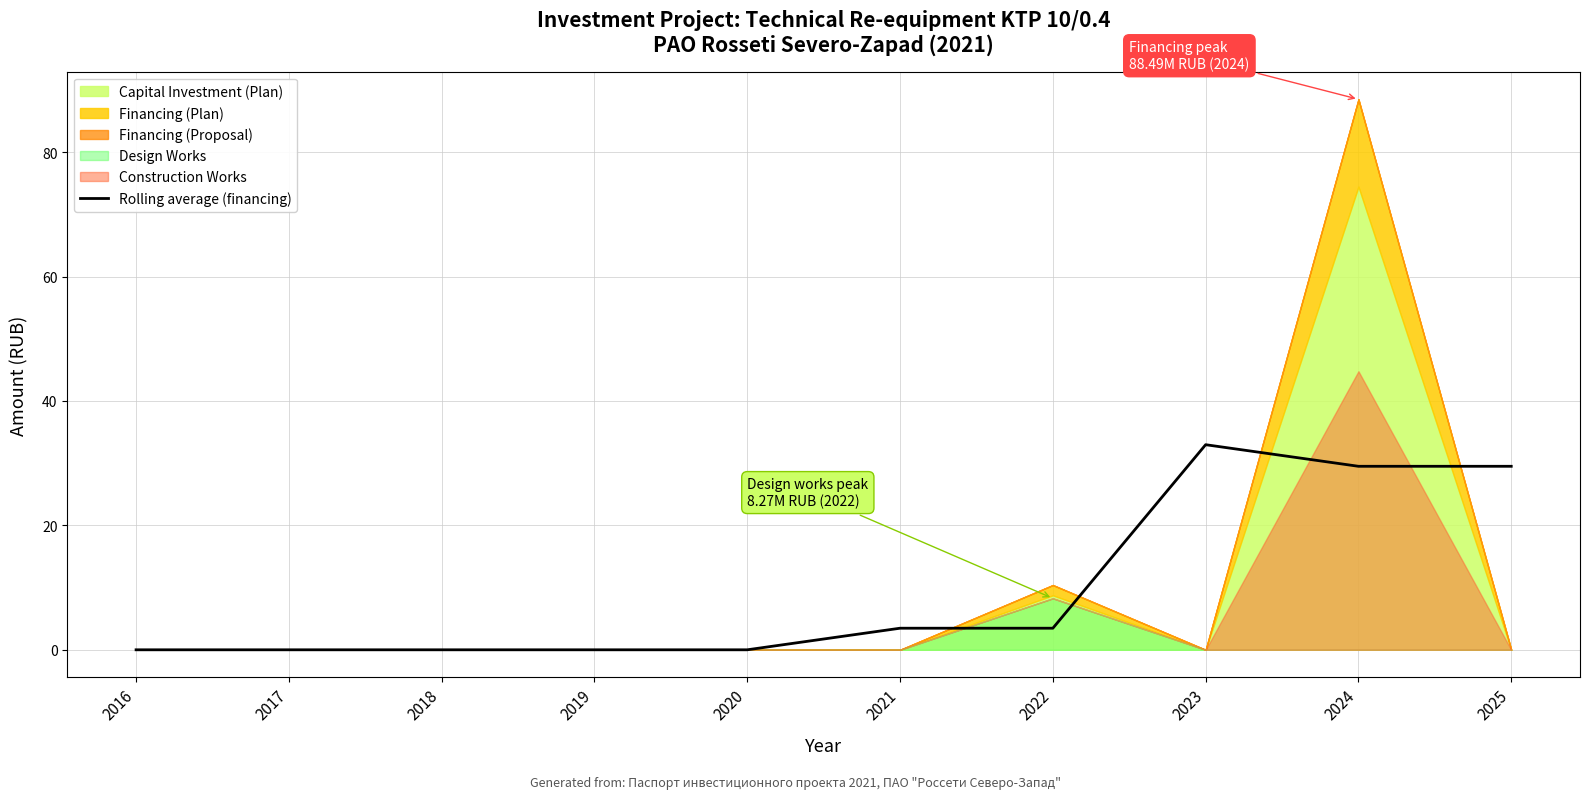

What is the average value?

9.9